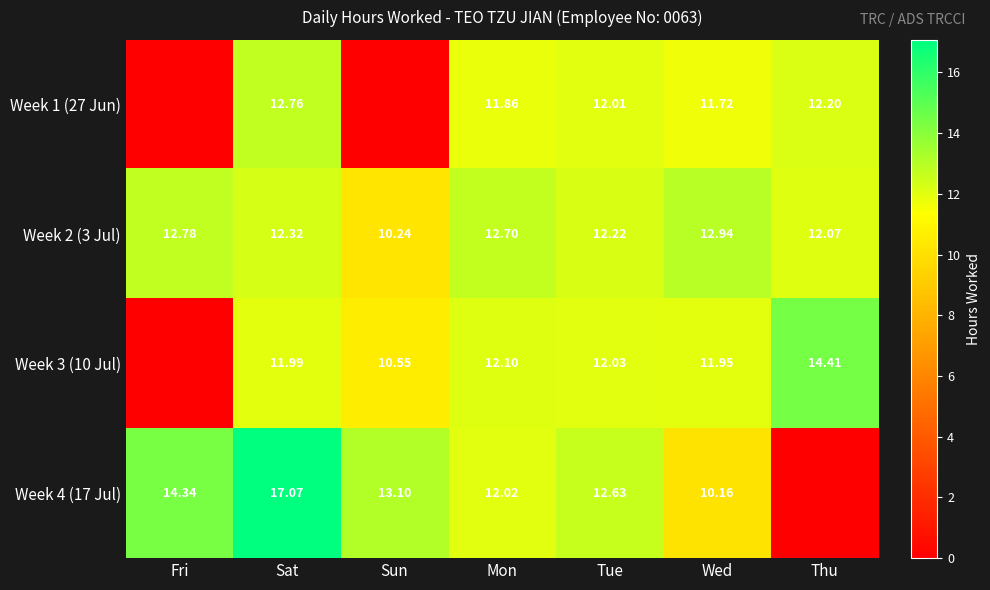

Rank the categories by Week 2 (3 Jul) value from highest to lowest.

Wed, Fri, Mon, Sat, Tue, Thu, Sun